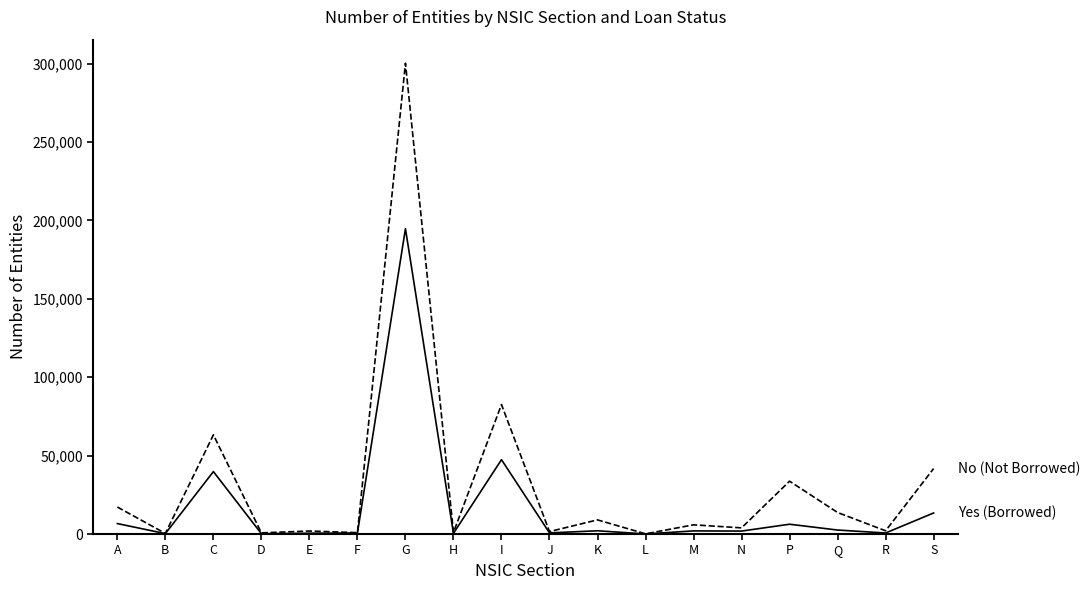

At which category is the sum across all series the highest?

G